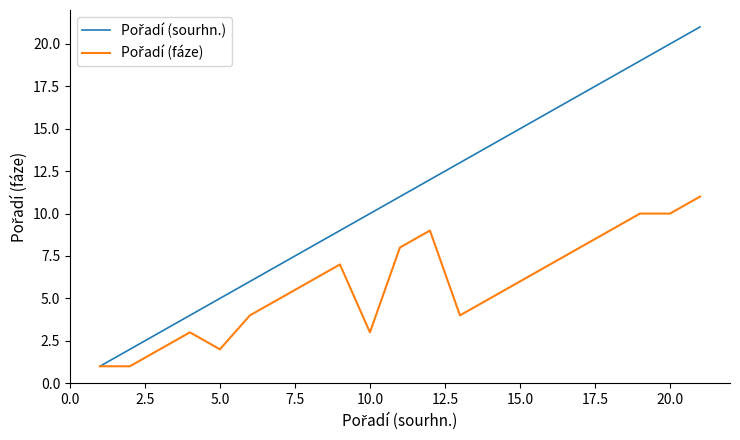

What is the maximum value shown in the chart?

21